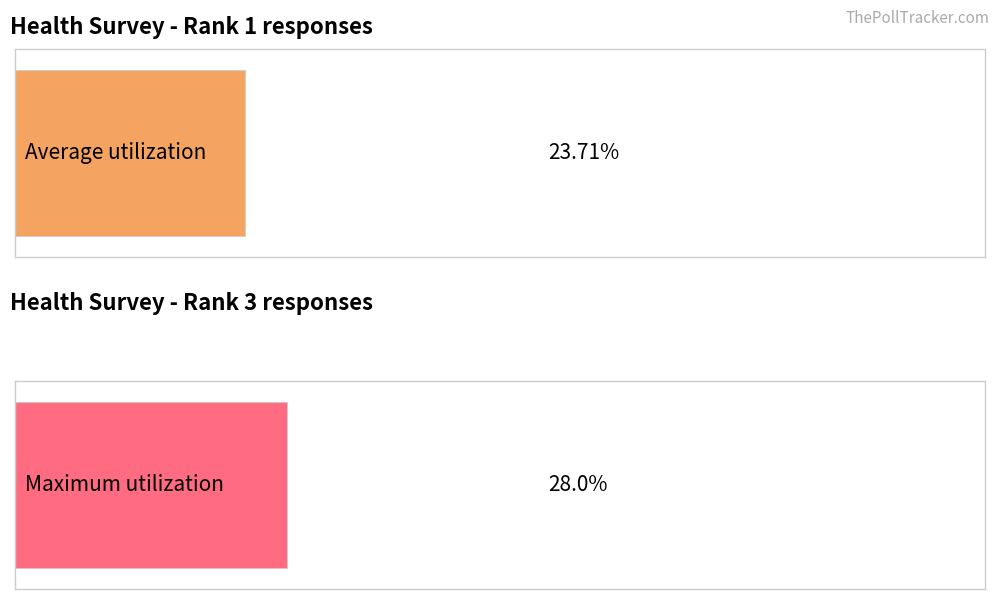

True or false: Male has a value of 247 at NET: 55+.

False